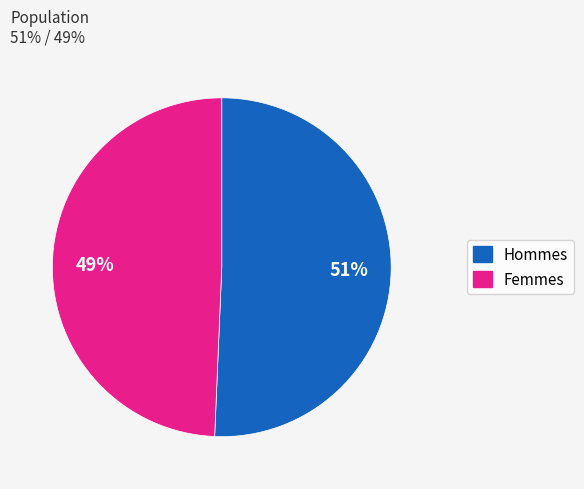

Is there any slice that represents more than half of the pie?

Yes